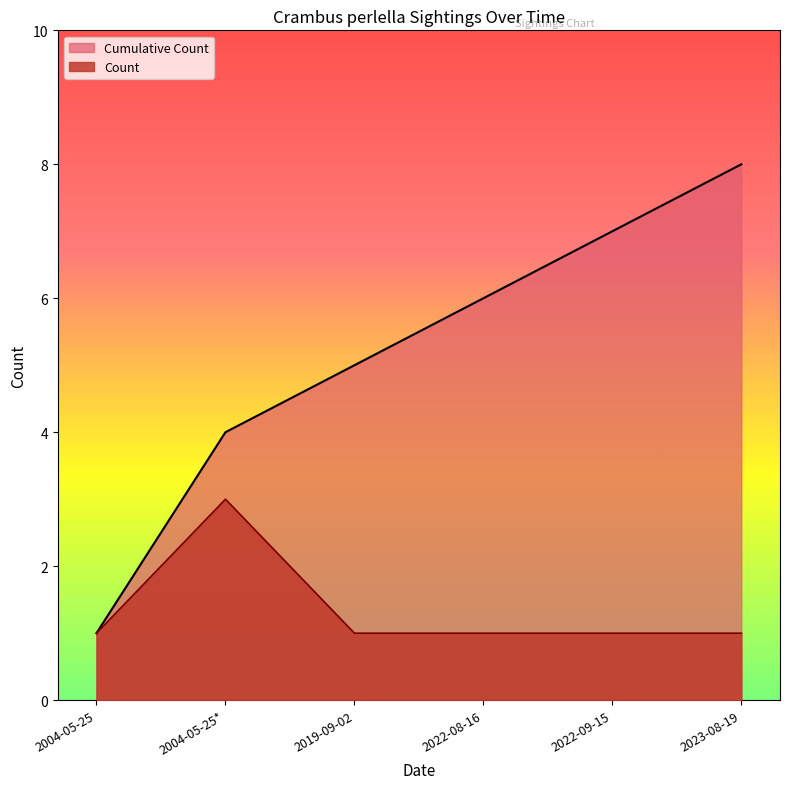

Reading right to left, what are all the values shown in this chart?

1	1	1	1	3	1